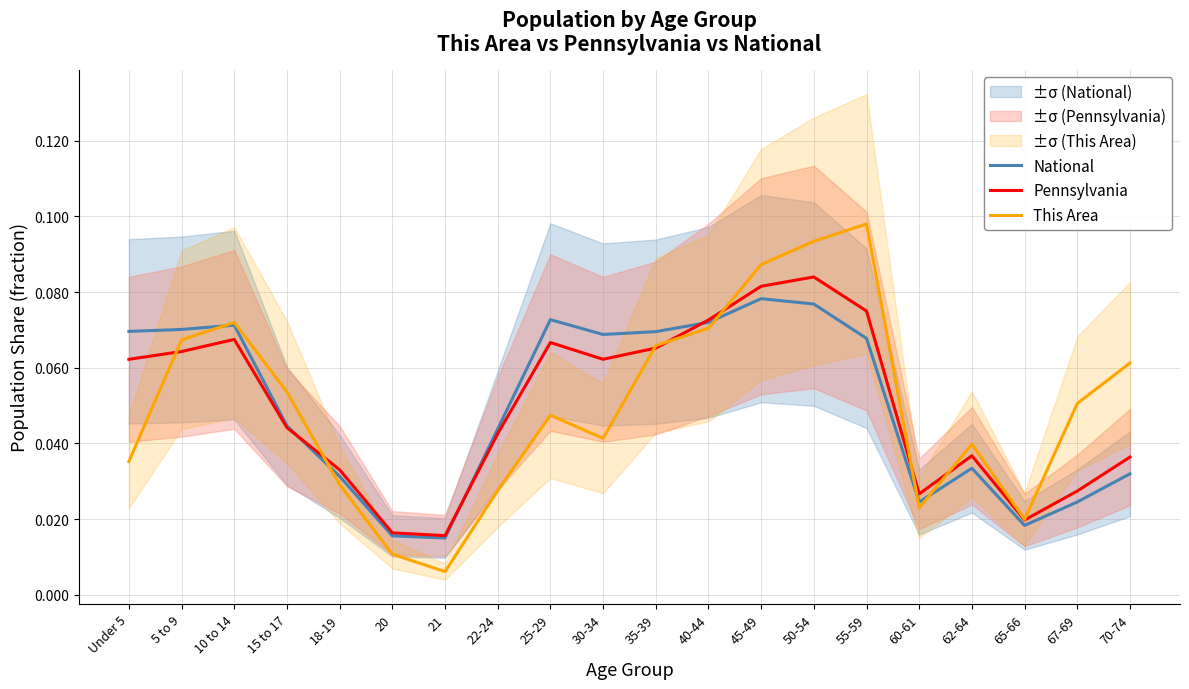

Does the chart display data point markers on the line(s)?

No